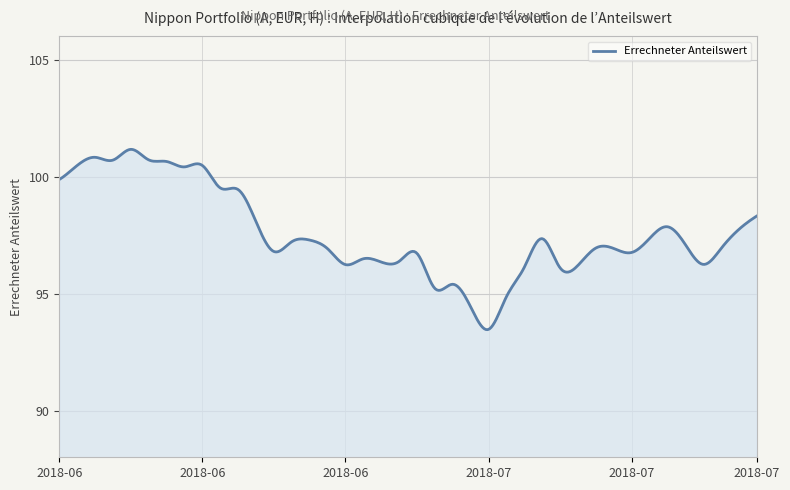

What is the difference between the maximum and minimum values?

7.7